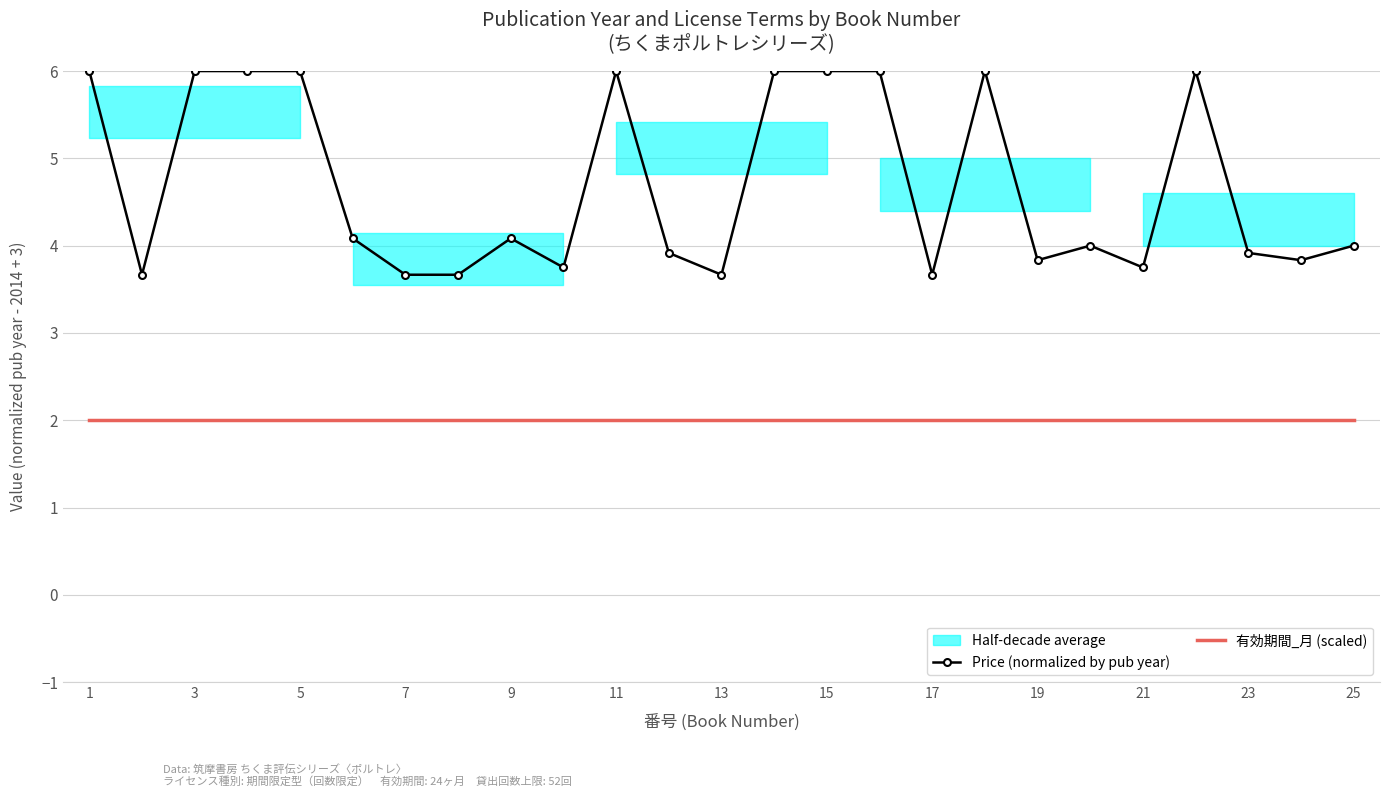

At which label does Price (normalized by pub year) first exceed 4?

1